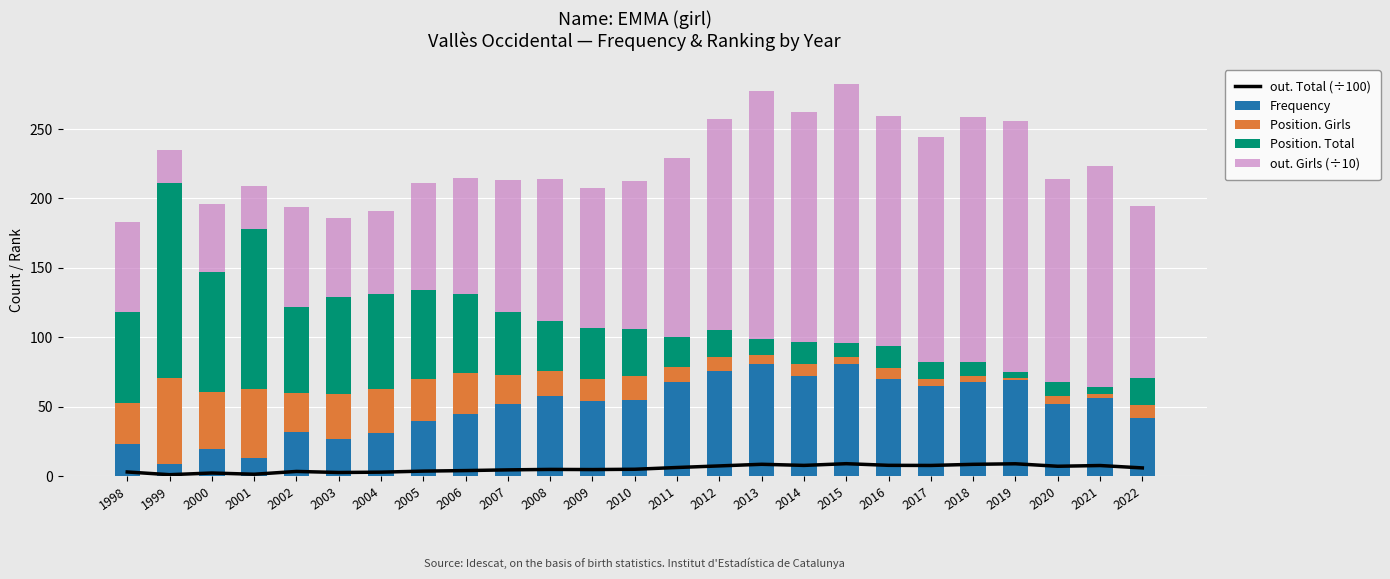

What is the average value of the out. Girls (÷10) series?

114.0